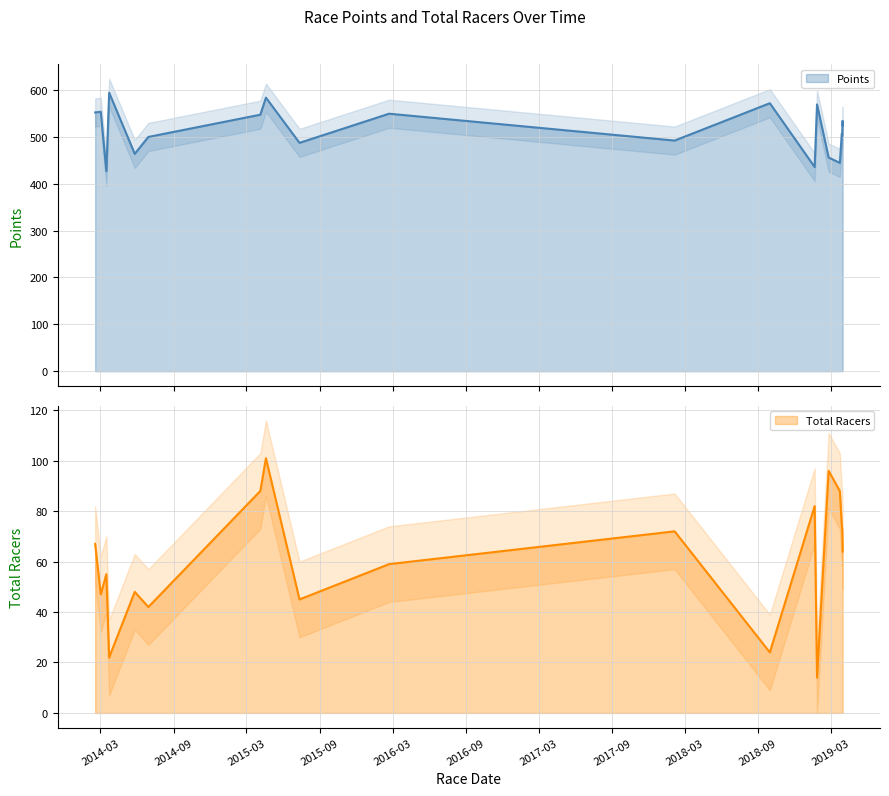

How many distinct data groups are displayed?

2